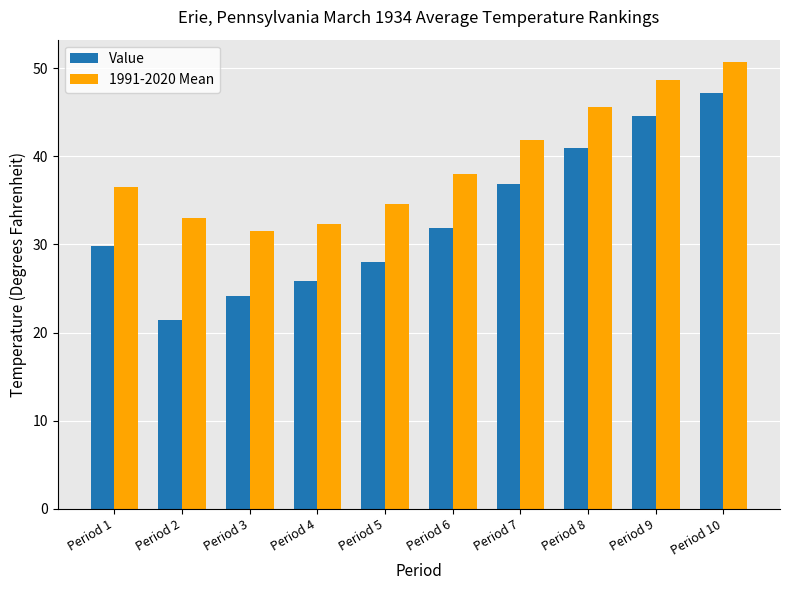

What are all the series names shown in the legend?

Value, 1991-2020 Mean